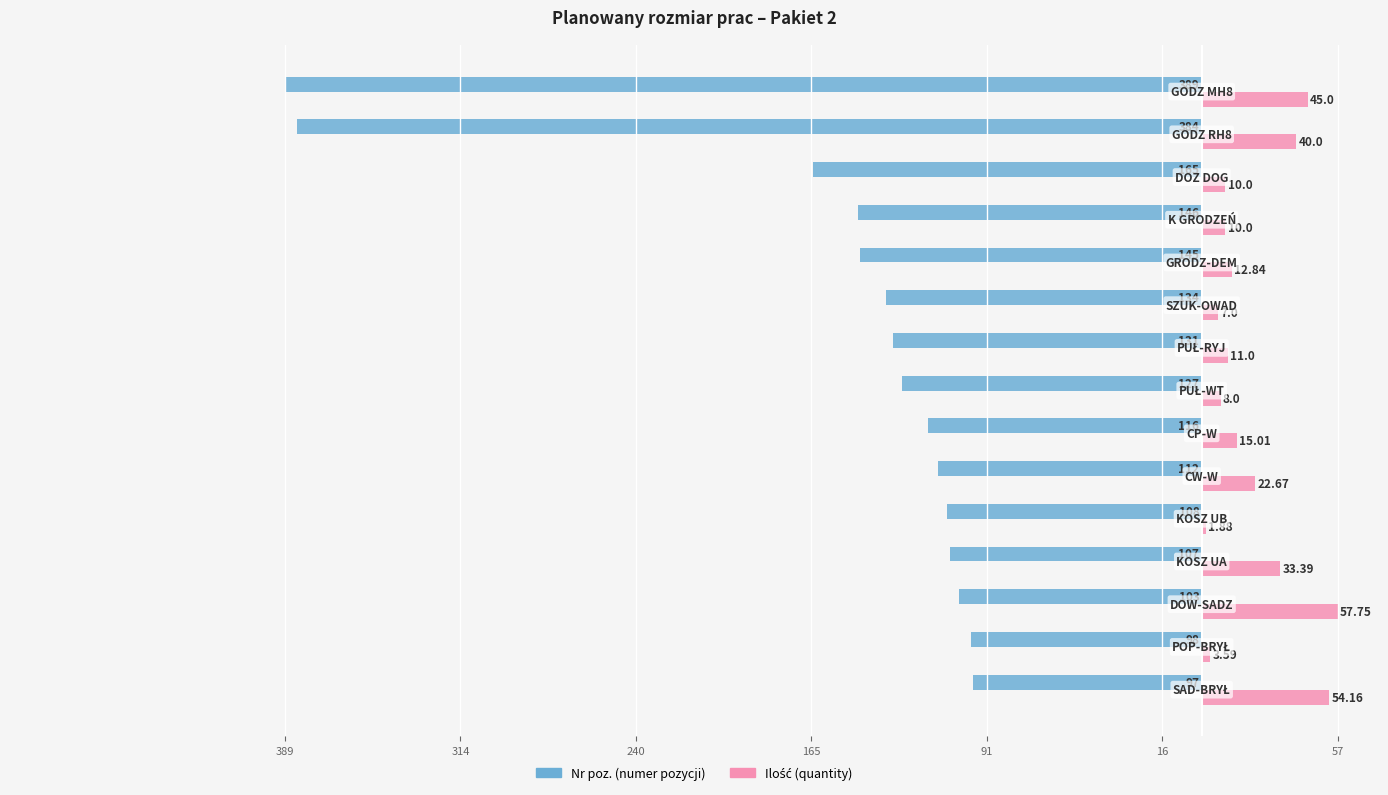

What is the smallest value displayed?

-389.0